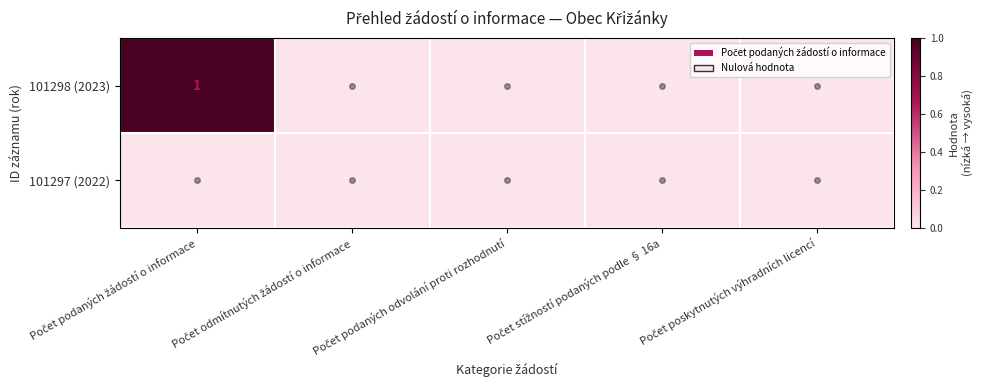

What is the sum of the 101298 (2023) values at Počet podaných odvolání proti rozhodnutí and Počet podaných žádostí o informace?

1